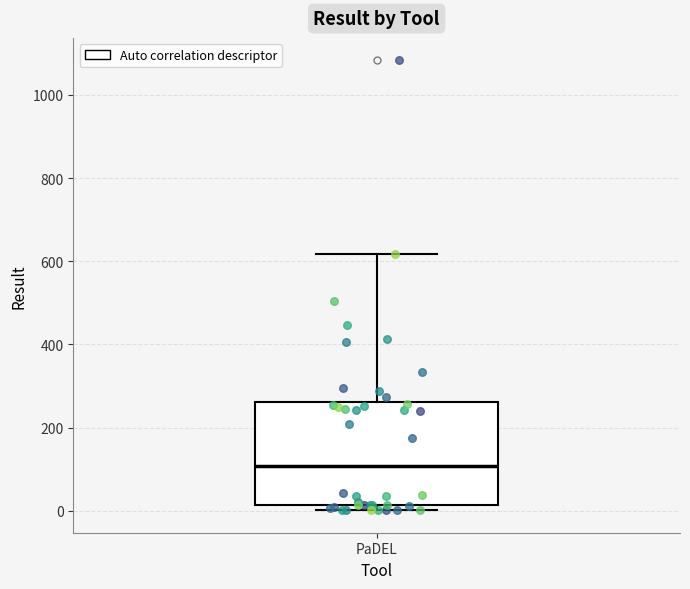

Read this box plot against the y-axis: the position of the median line, the range covered by the box, and the ends of both whiskers. The values are not printed on the chart, so give them approximately, as read against the axis.

median 100, box 20 to 260, whiskers 0 to 620